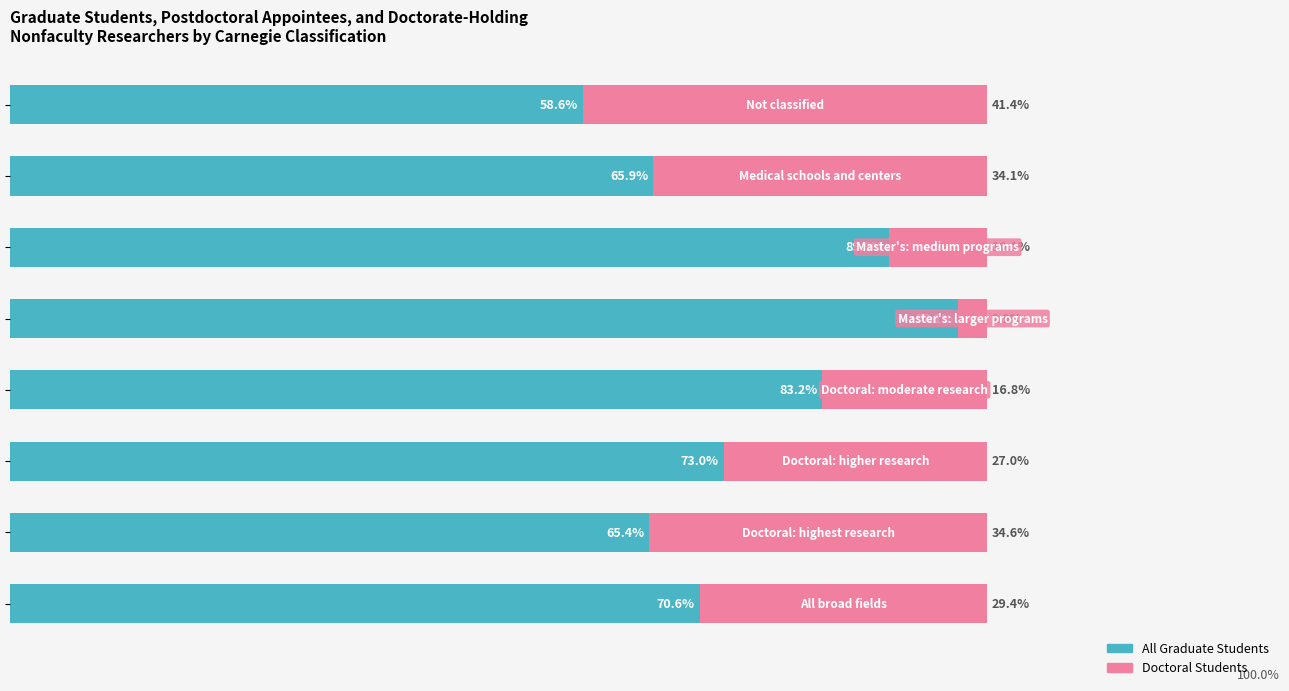

Which series has the widest spread of values?

All Graduate Students